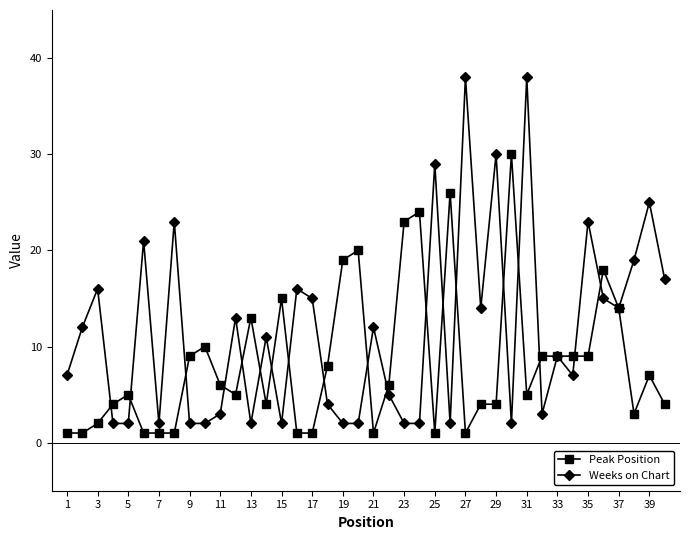

How many categories are shown in the chart?

40